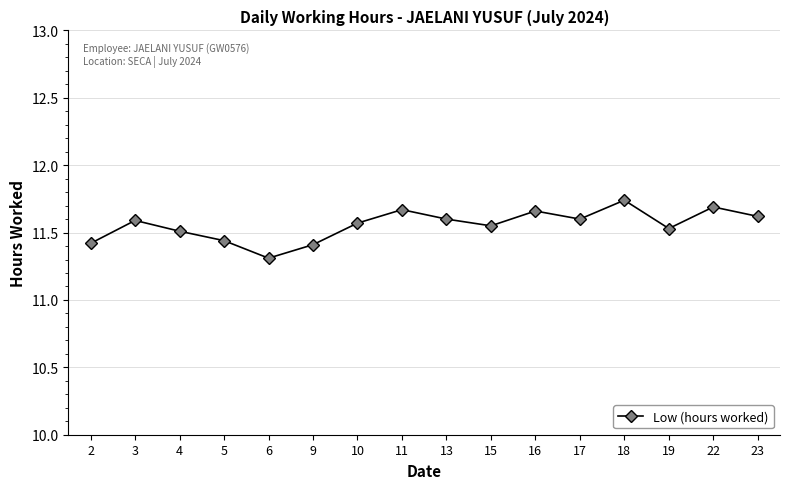

At which category does the data reach its first local peak?

3